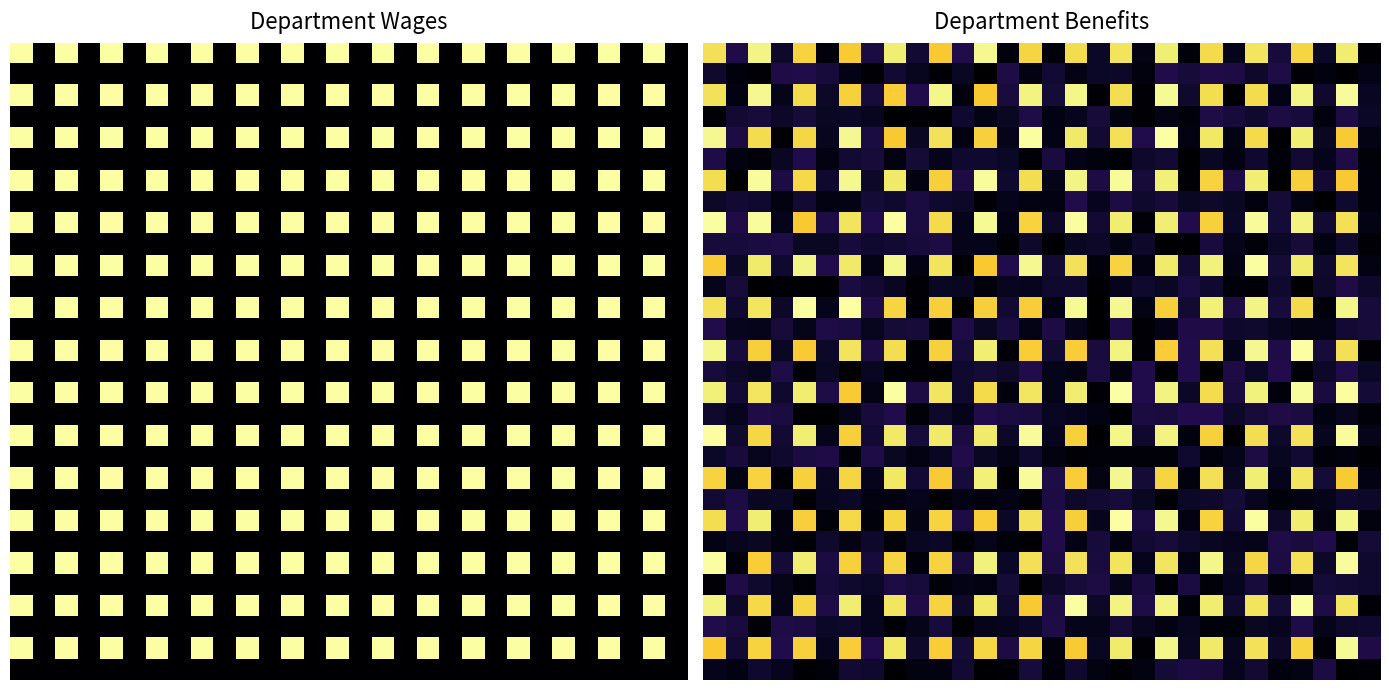

What is the difference between the second highest and second lowest values in the 20 series?

3544.4